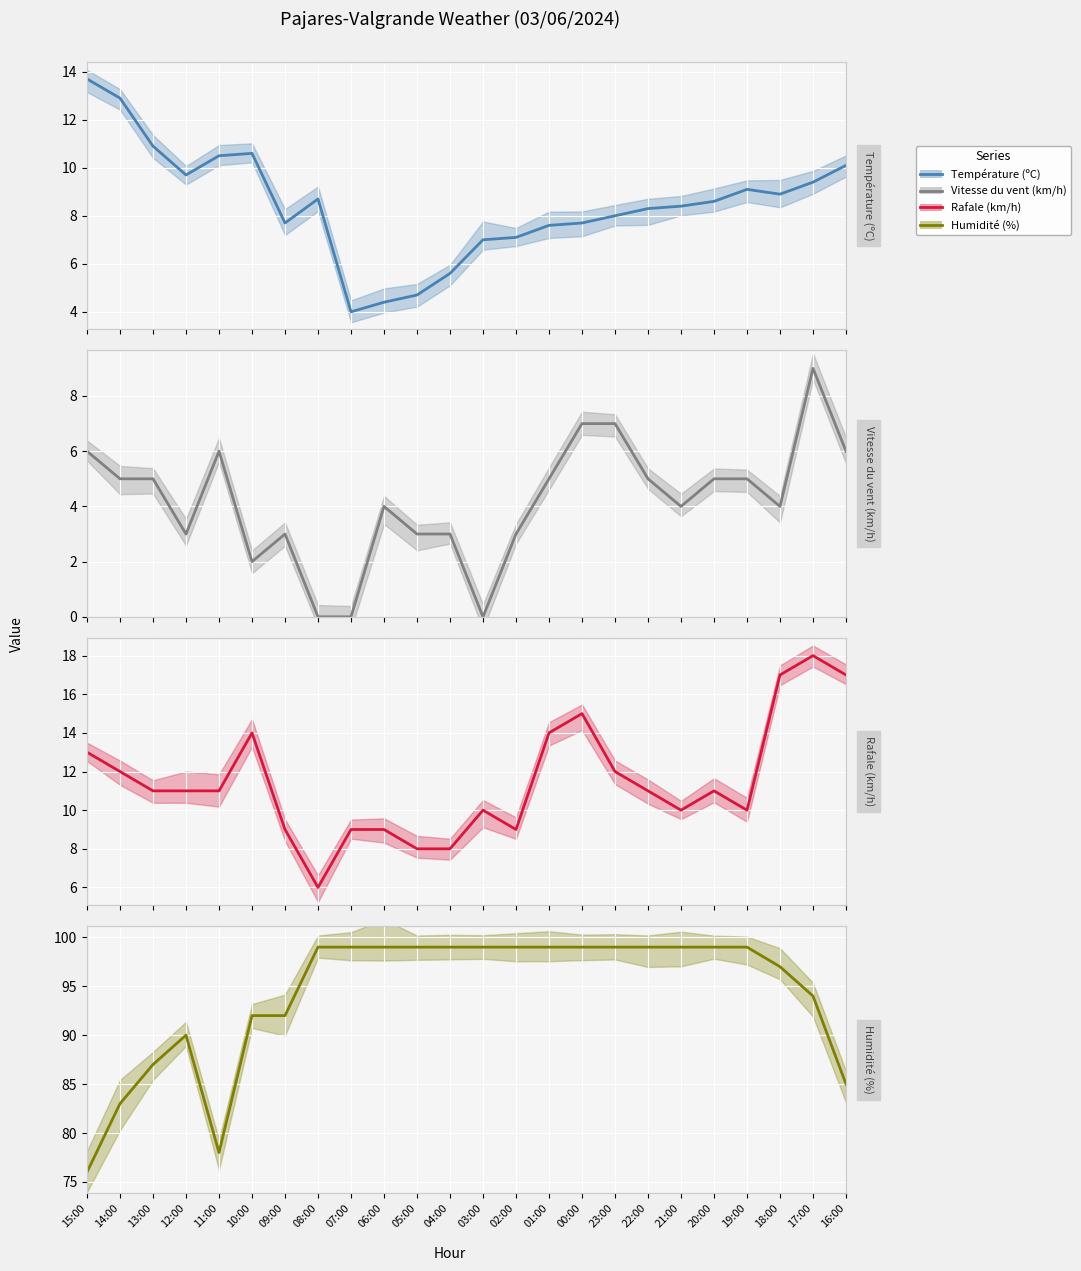

Which series has the largest total across all categories?

Humidité (%)